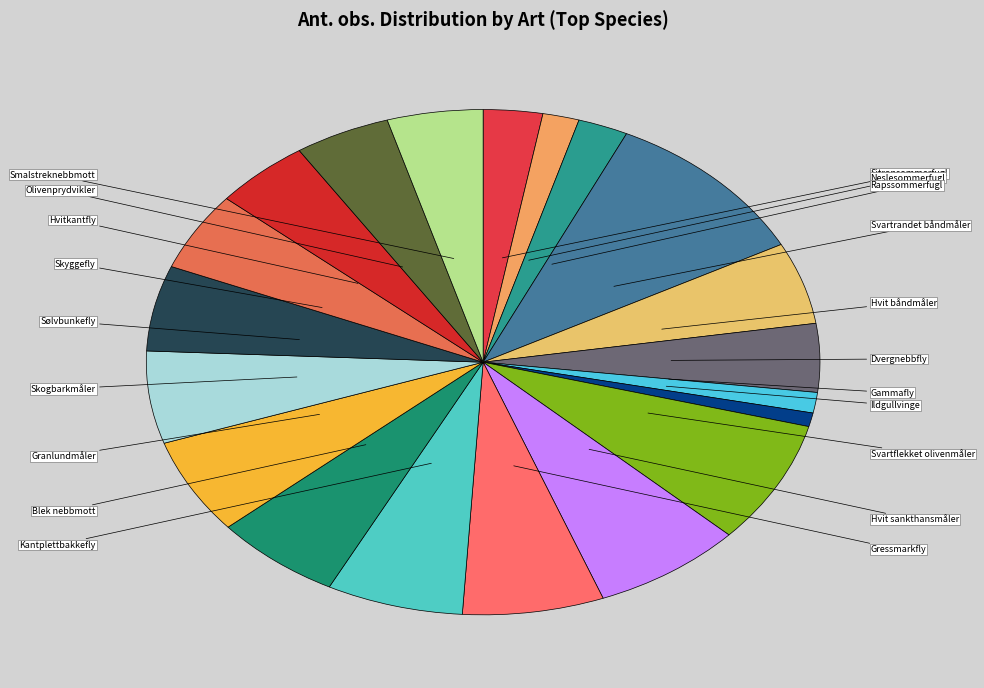

How many slices are in this pie chart?

20